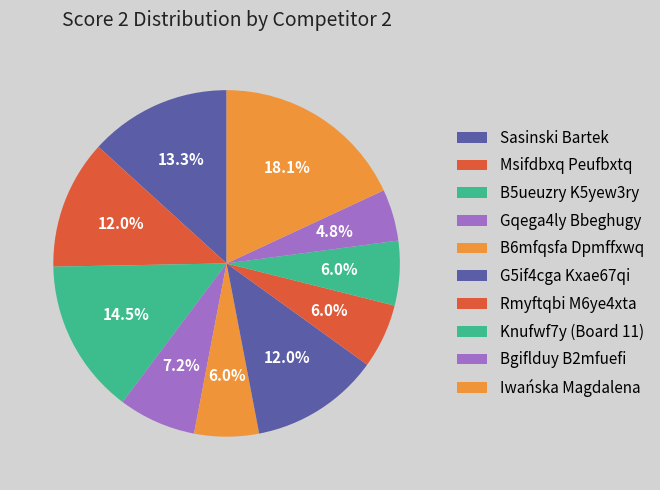

To the nearest percent, what is the combined percentage of Iwańska Magdalena and Sasinski Bartek?

31%